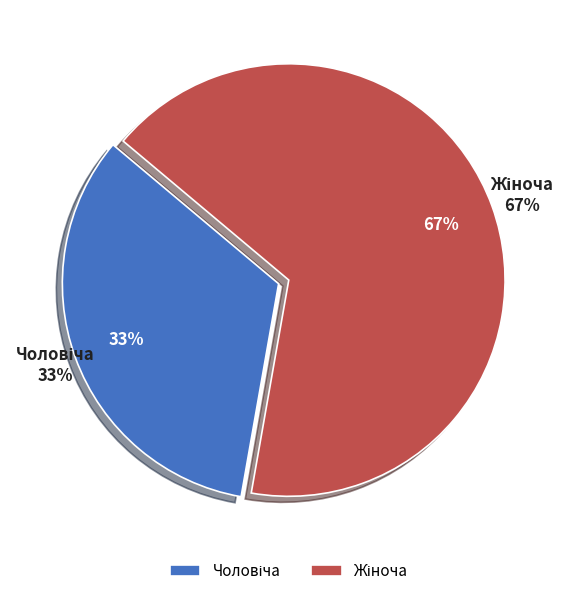

What is the largest slice in the pie chart?

Жіноча